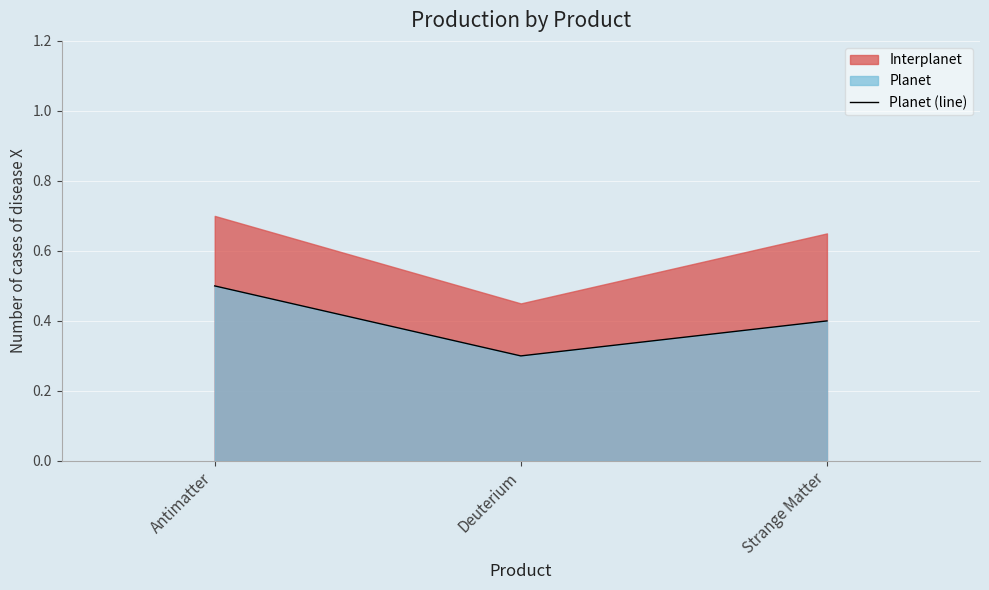

The chart shows a value of 0.5 at Antimatter. True or false?

True